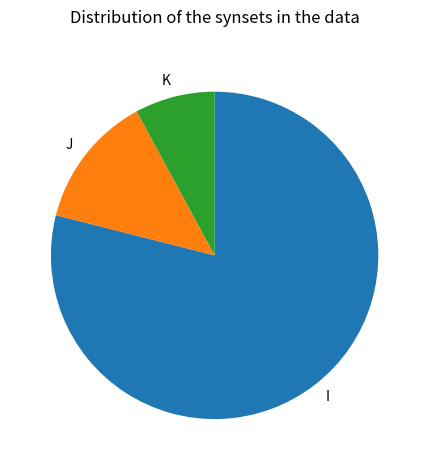

Is it true that J is 22% of the pie?

False